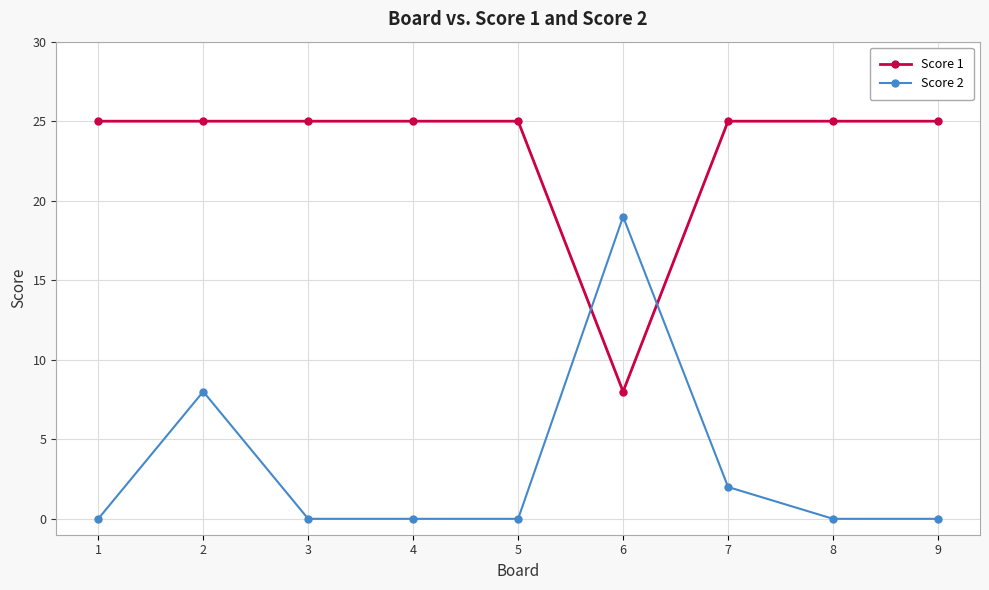

What is the sum of all Score 1 values?

208